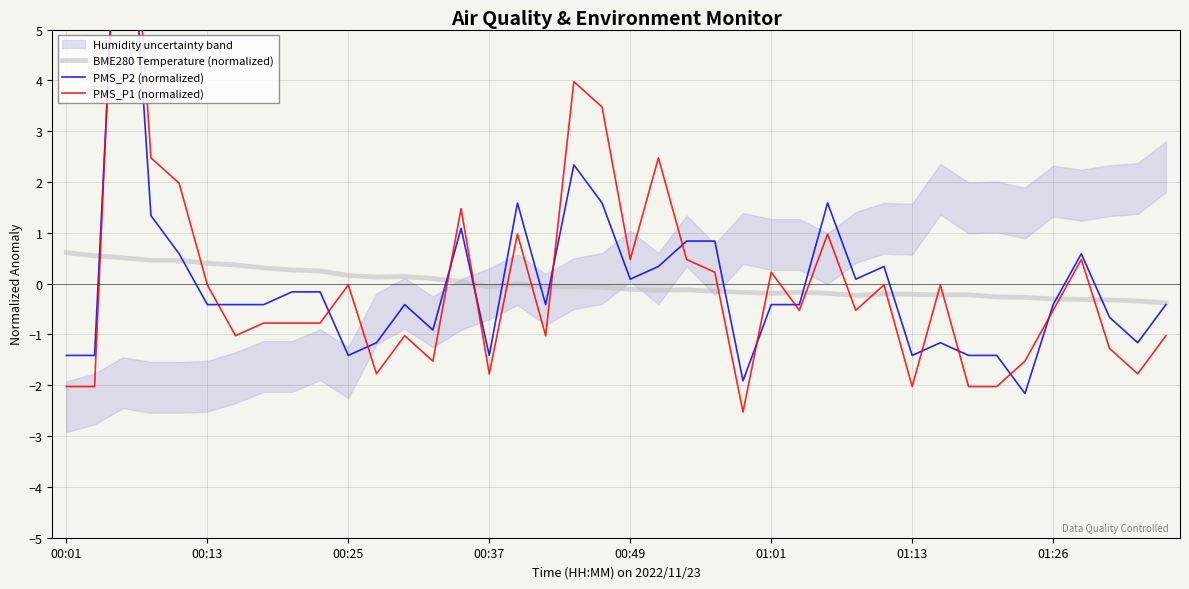

Is it true that BME280 Temperature (normalized) equals -0.2 at 32?

True